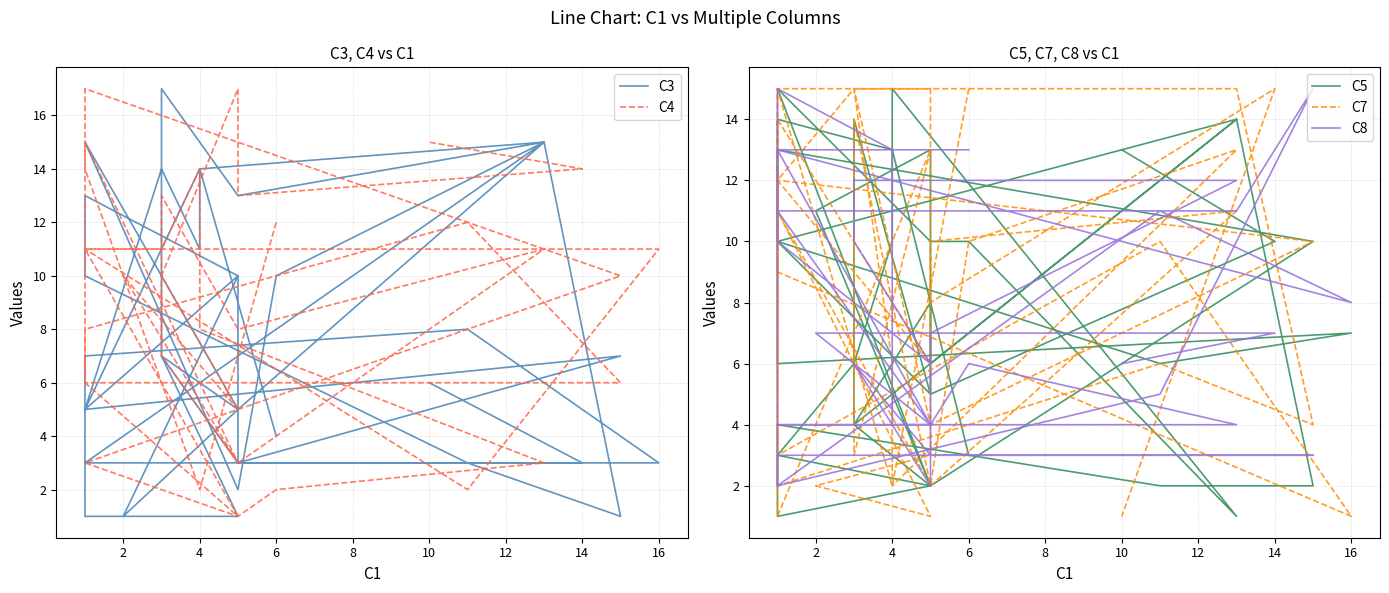

How many times do C8 and C7 cross each other?

19